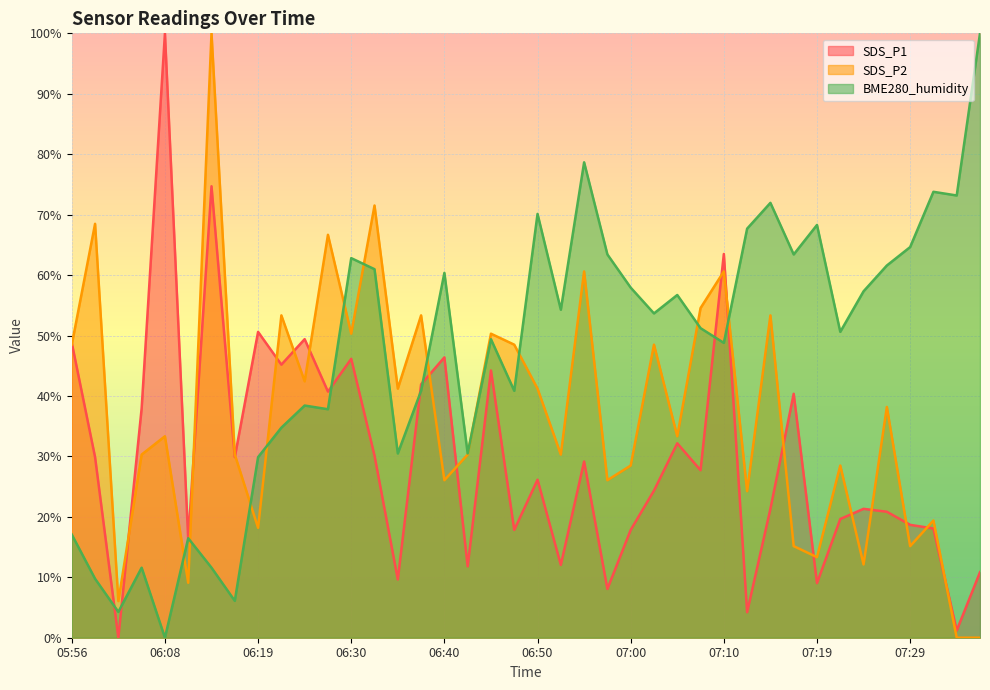

Between 06:05 and 06:40, which series saw the biggest shift?

BME280_humidity